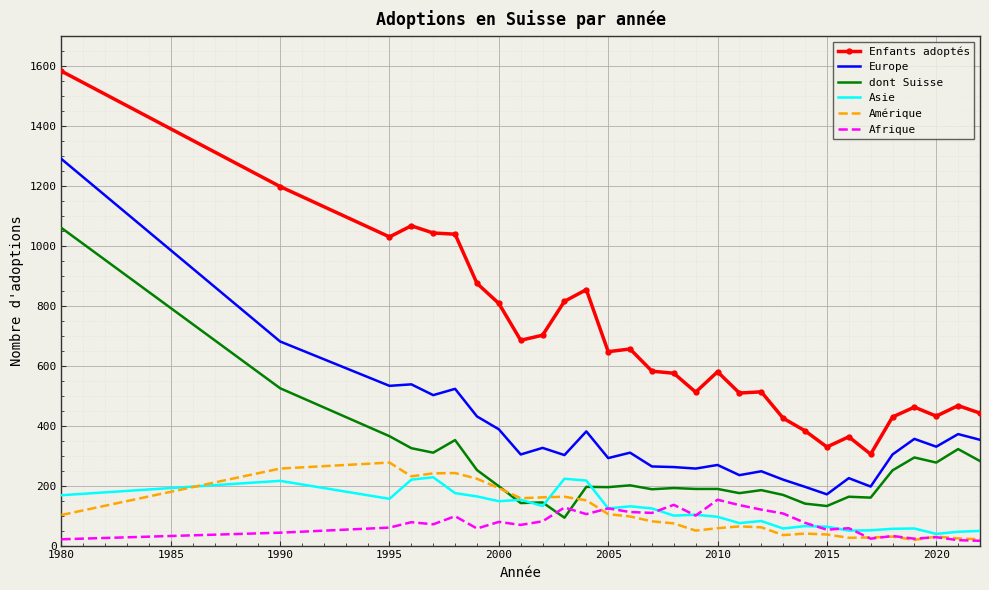

What are all the series names shown in the legend?

Enfants adoptés, Europe, dont Suisse, Asie, Amérique, Afrique